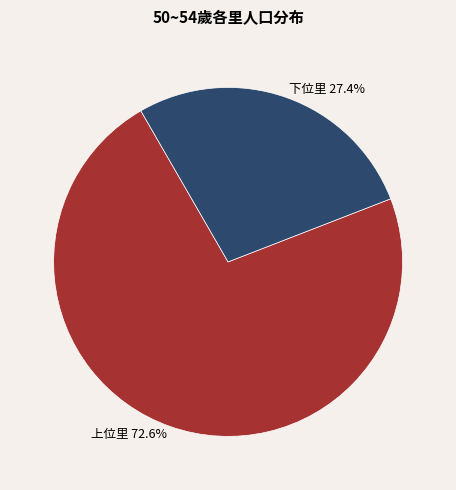

Does any single category account for the majority?

Yes